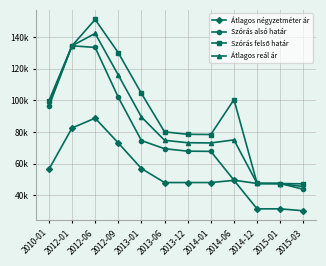

Is it true that Átlagos reál ár equals 64785 at 2015-03?

False